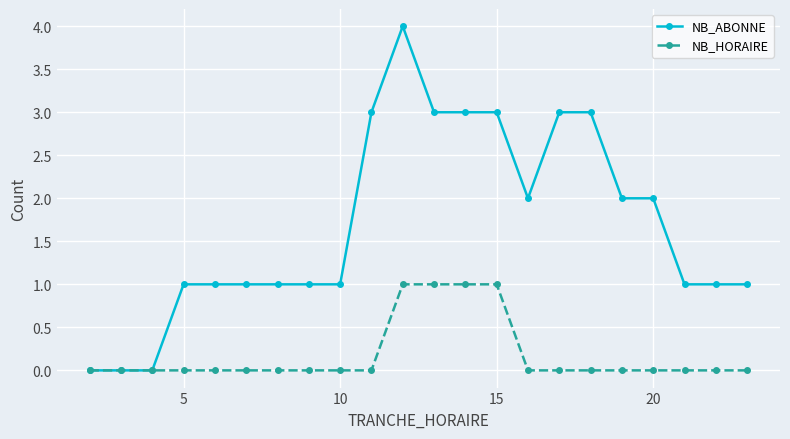

Which series has the largest range (max minus min)?

NB_ABONNE